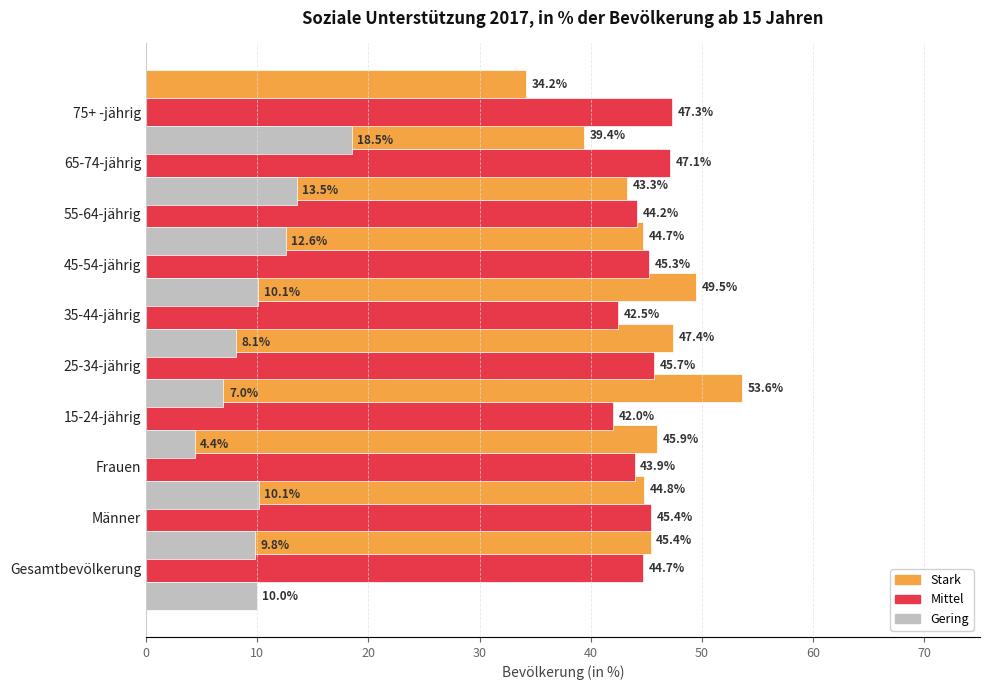

At 30, list the series in order from largest to smallest.

Stark, Mittel, Gering